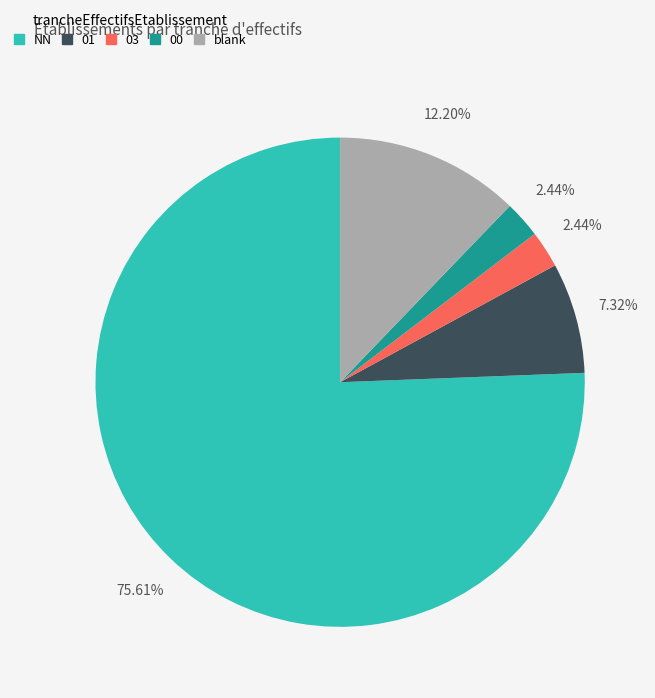

Does any single category account for the majority?

Yes